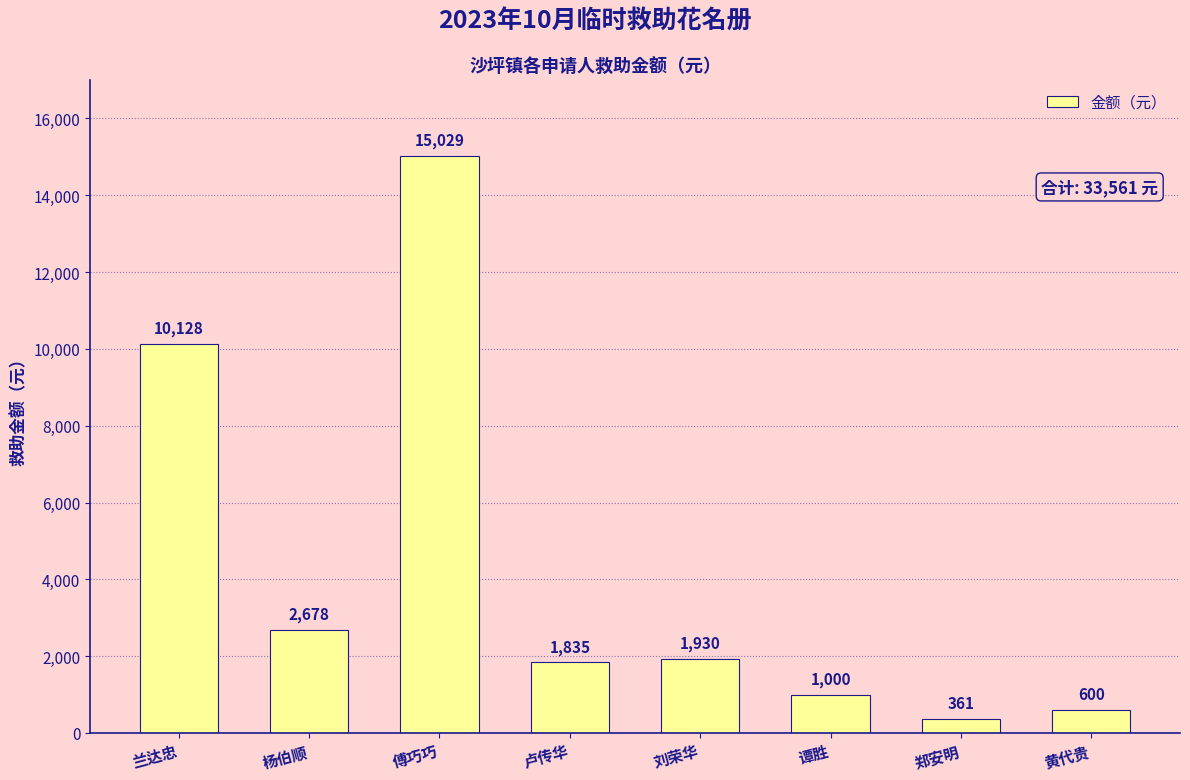

Does the chart contain any negative values?

No